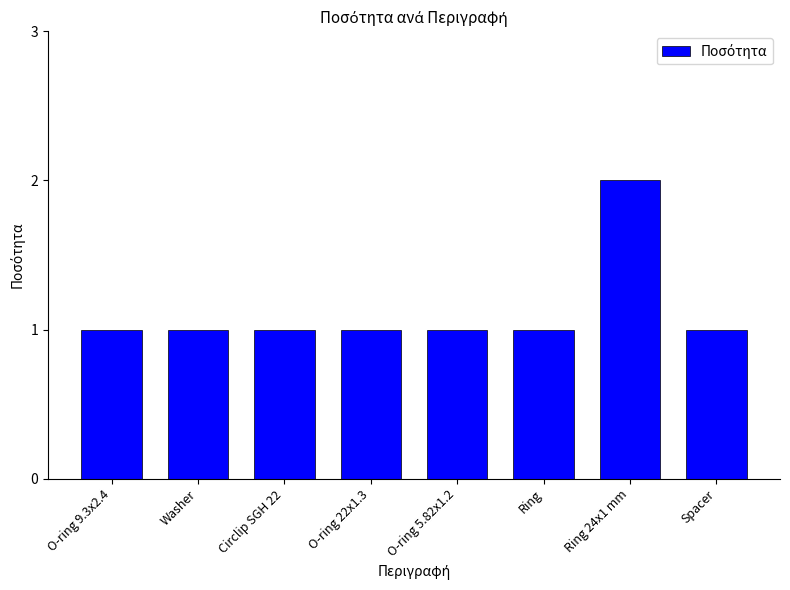

What position from the right is Washer?

7